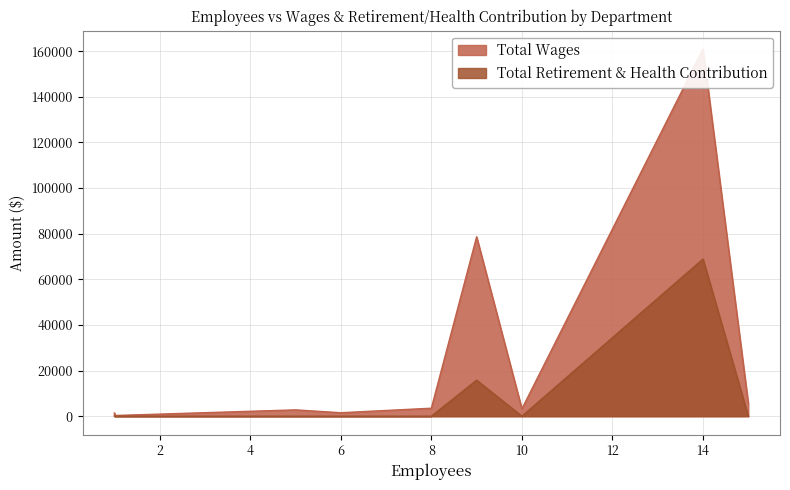

Rank the series by their maximum value, from highest to lowest.

Total Wages, Total Retirement & Health Contribution